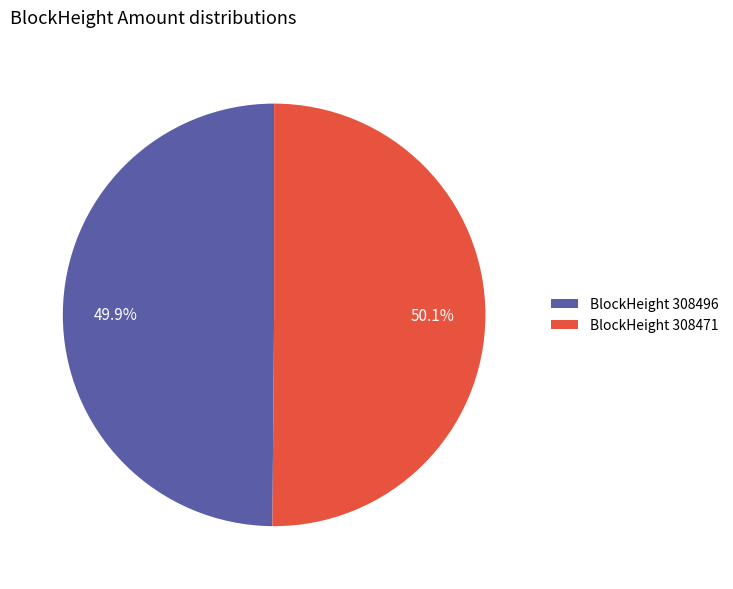

Combined, do BlockHeight 308496 and BlockHeight 308471 account for over 50%?

Yes